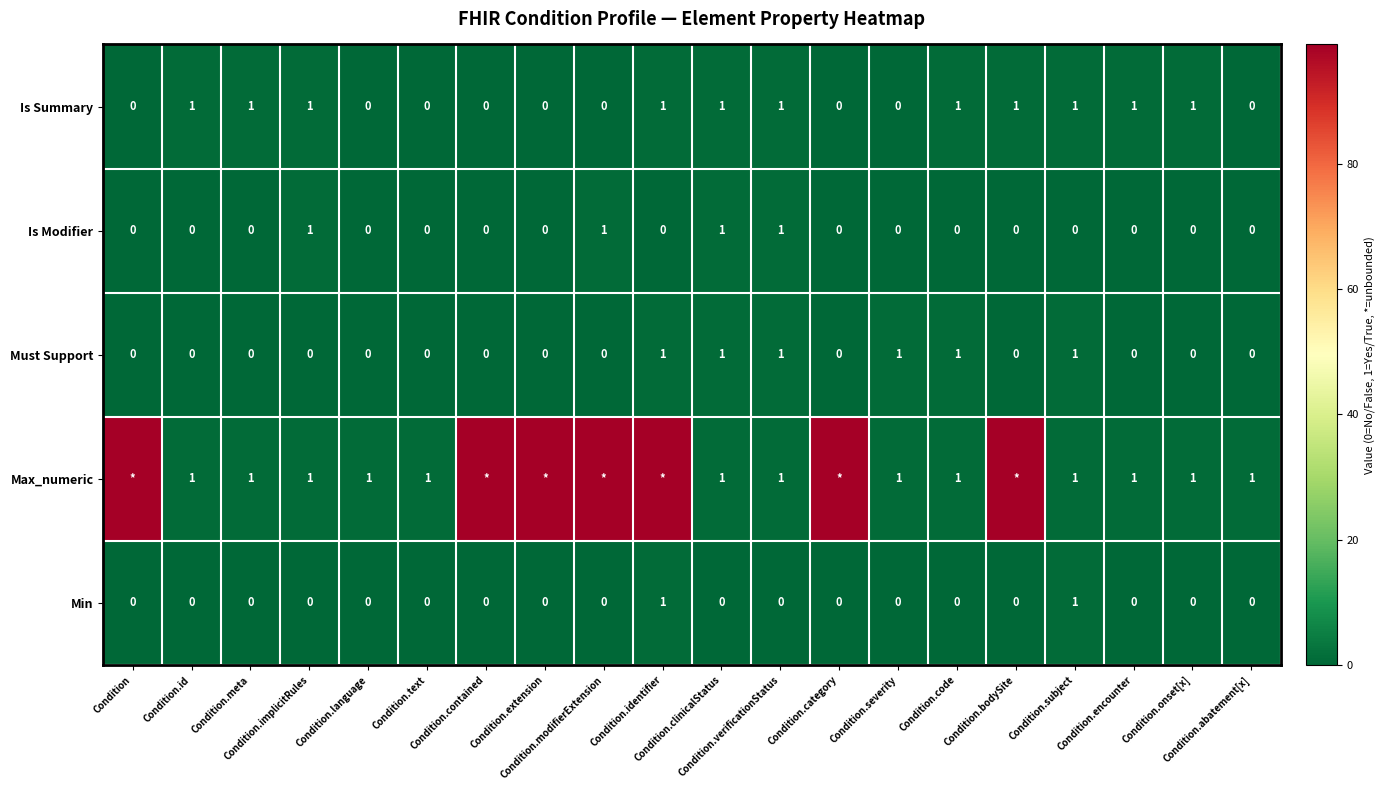

Which label corresponds to the smallest value in the chart?

Condition